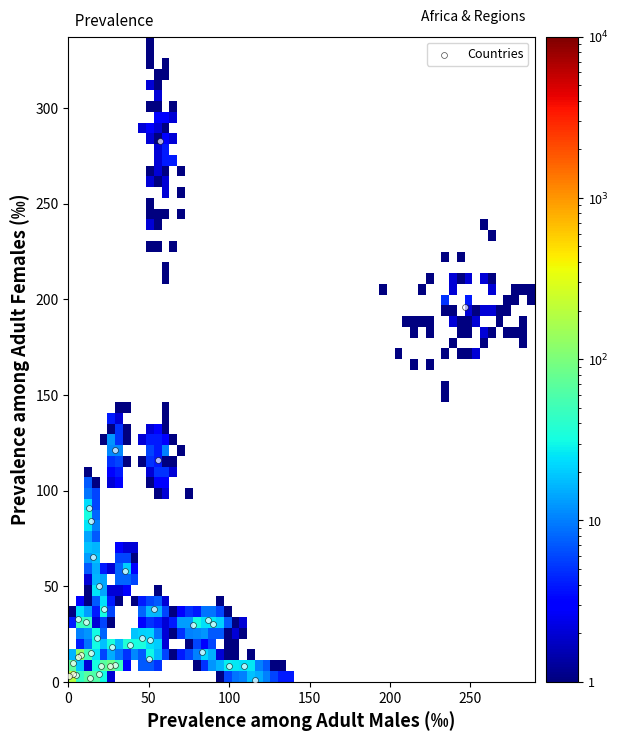

What Y value in the scatter plot is closest to 142?

121.0